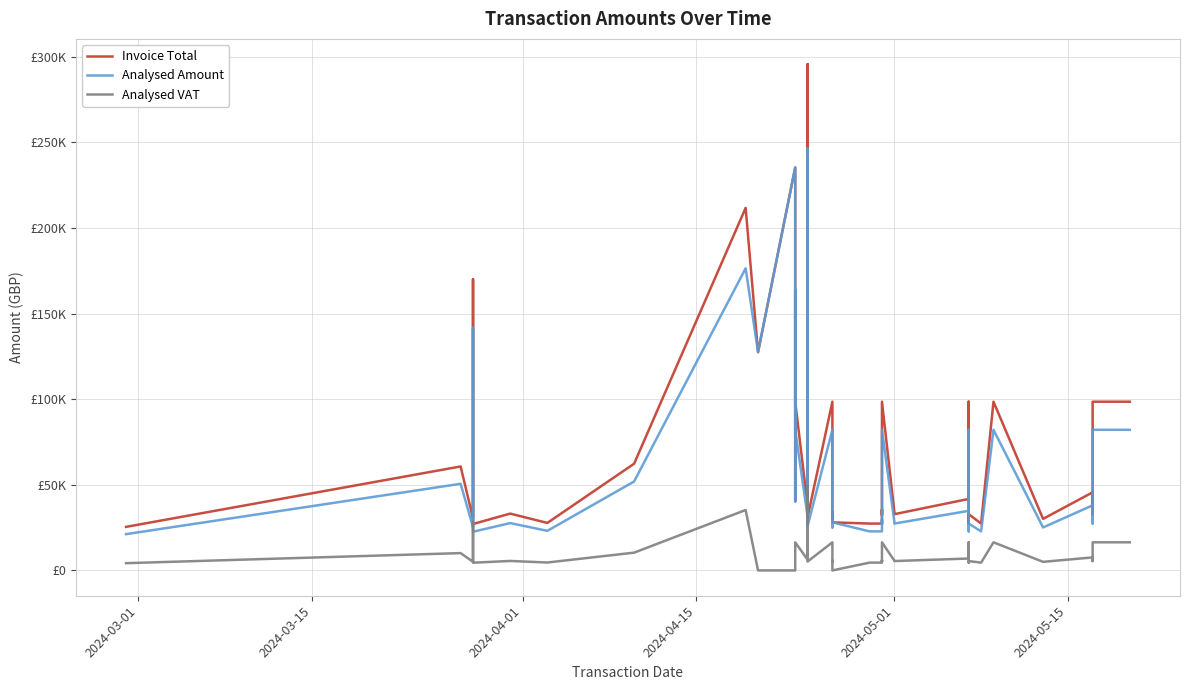

How many lines are shown in the chart?

3